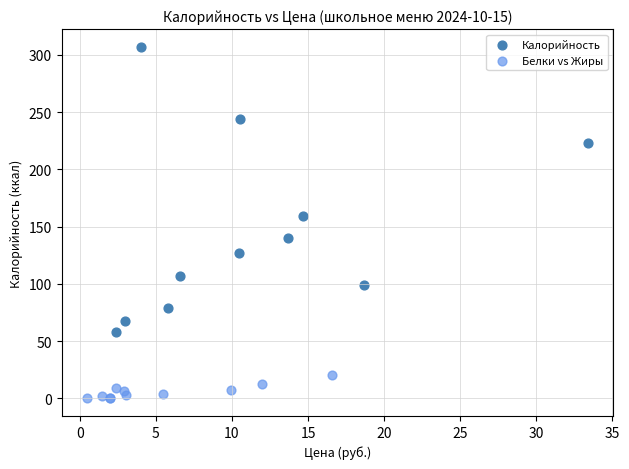

Which series reaches the maximum Y coordinate?

Калорийность